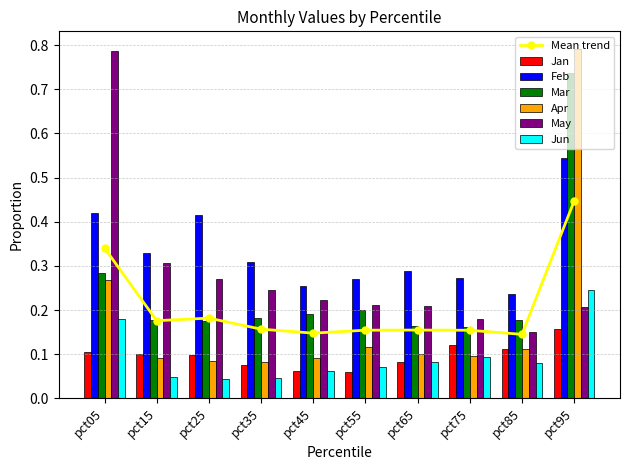

At which label is Mar closest to 0?

pct75